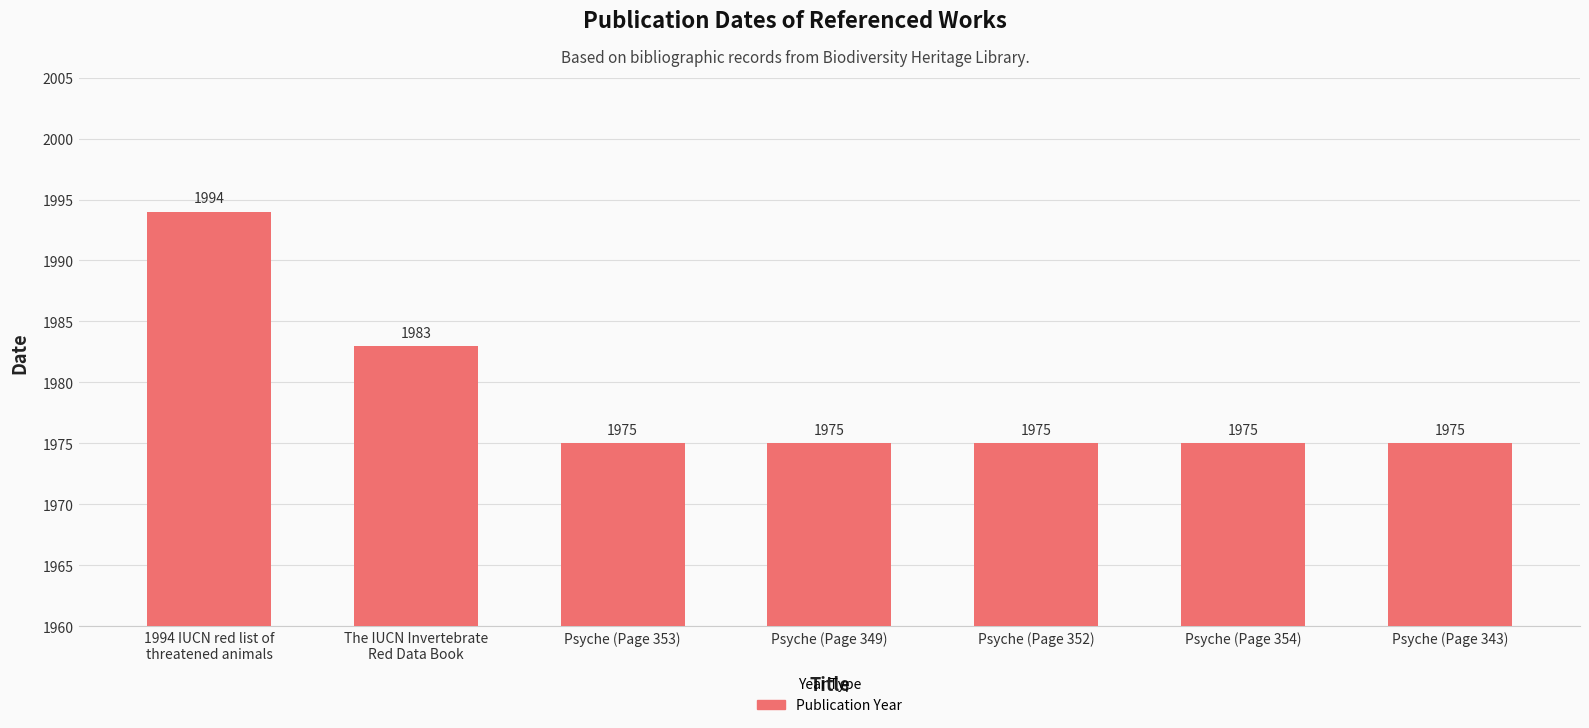

What is the minimum value shown in the chart?

1975